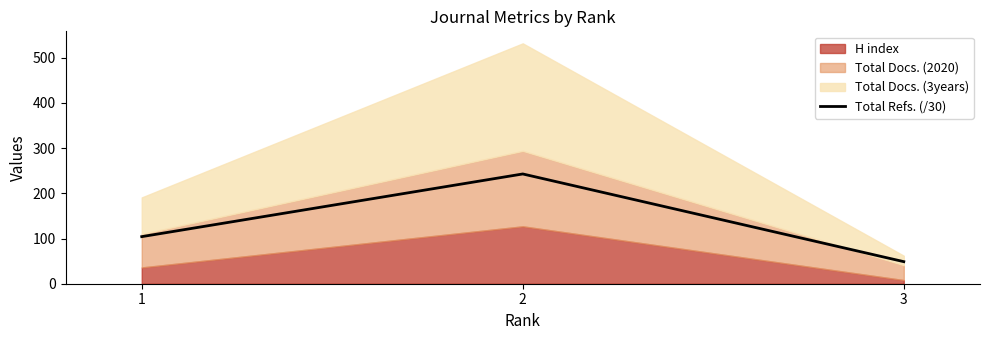

What is the average value?

132.0